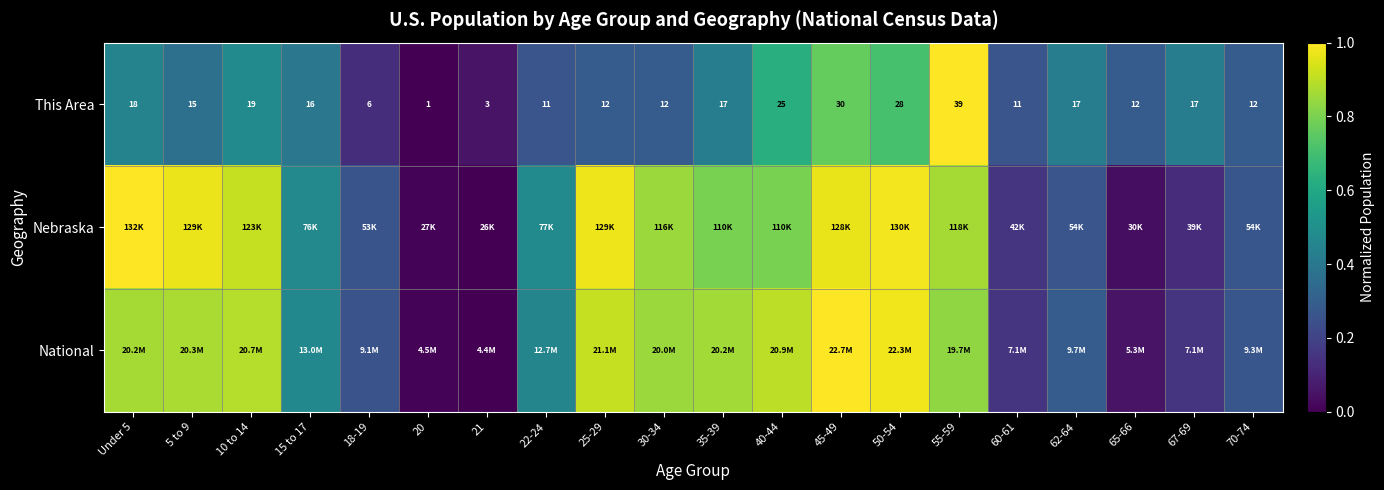

What is the average value of the National series?

0.6